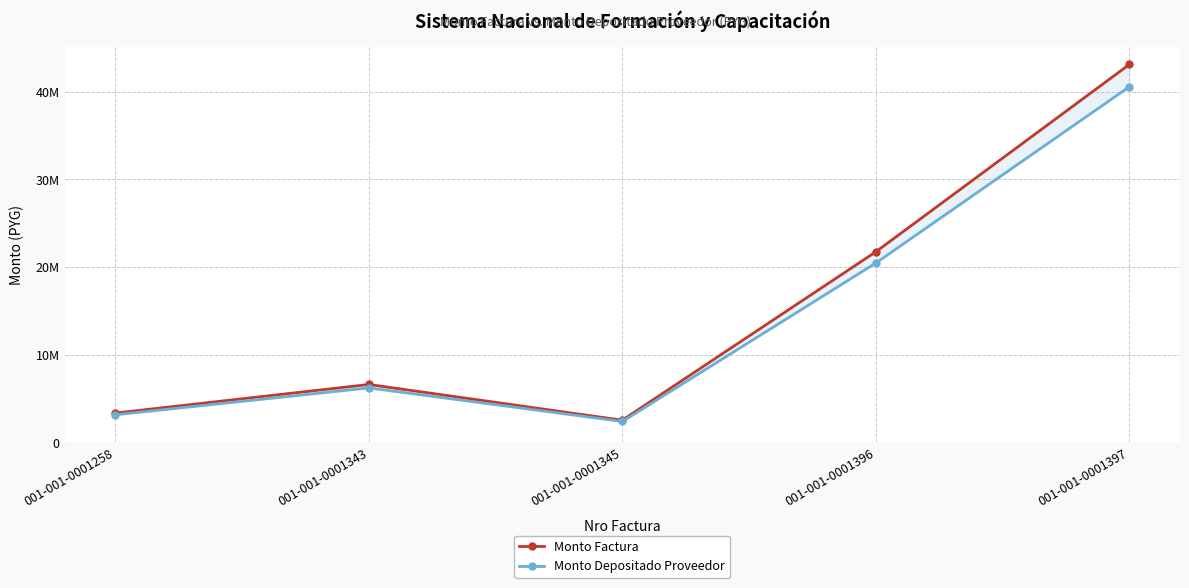

Between 001-001-0001345 and 001-001-0001397, which series saw the biggest shift?

Monto Factura